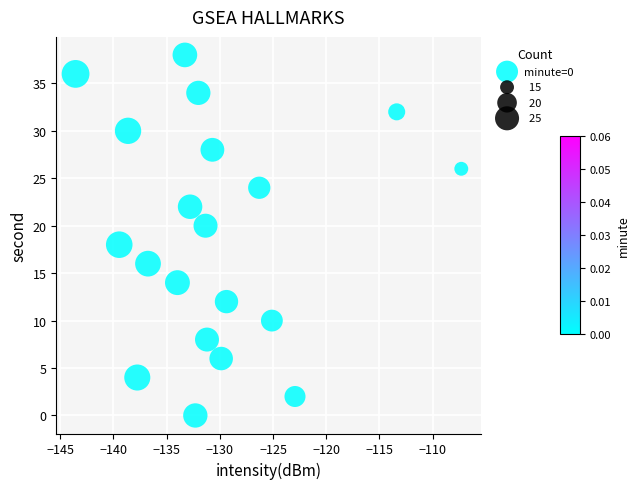

What is the range of Y values (max minus min)?

38